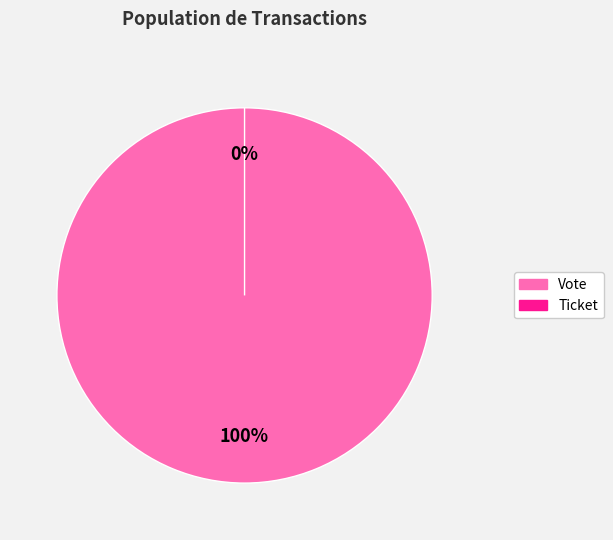

What percentage is the Vote slice, to the nearest percent?

100%